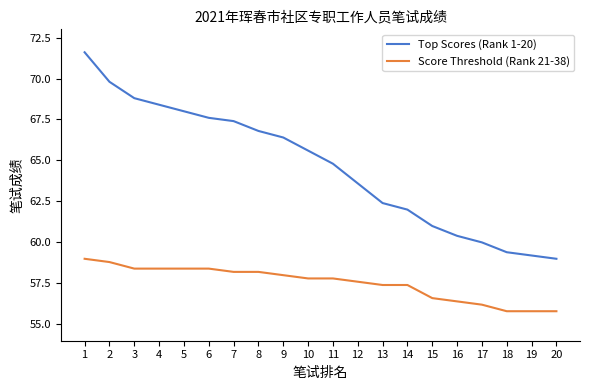

Where does the Score Threshold (Rank 21-38) series first go above 57?

1